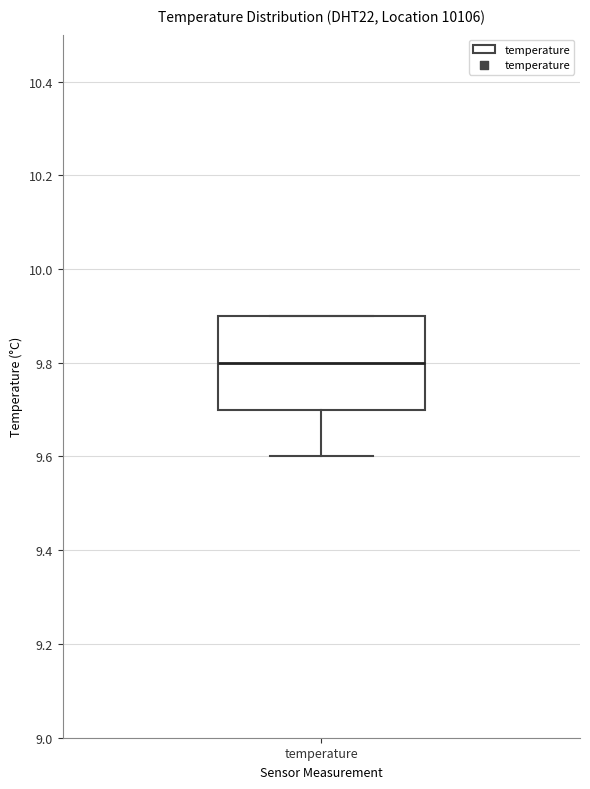

Transcribe this box plot: give where the median line is, the range the box spans, and where the two whiskers end, as read against the y-axis. The values are not printed on the chart, so give them approximately, as read against the axis.

median 9.8, box 9.7 to 9.9, whiskers 9.6 to 9.9